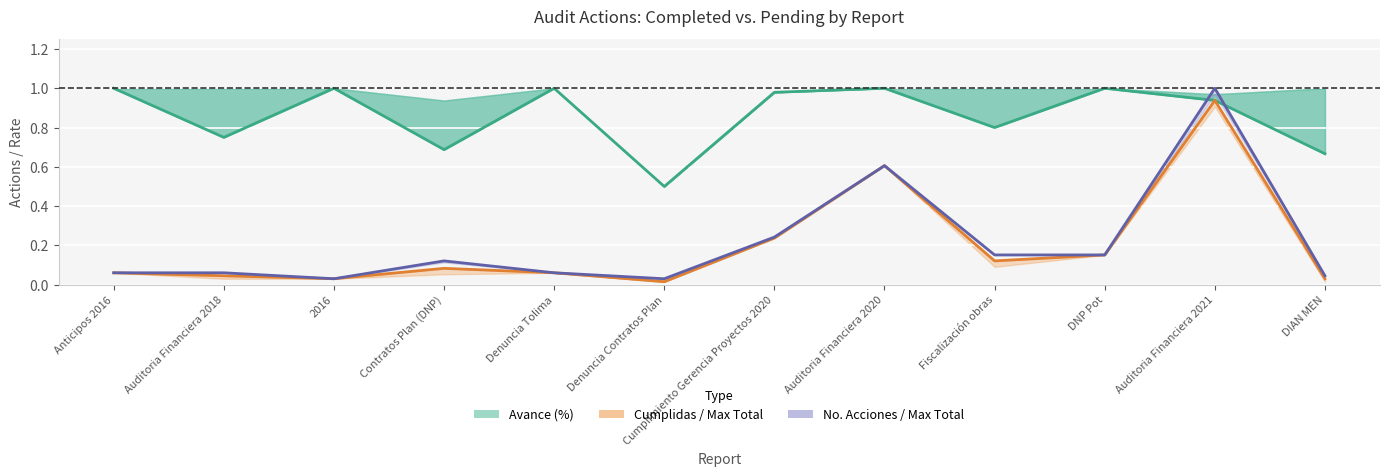

What is the sum of all No. Acciones / Max Total values?

2.6